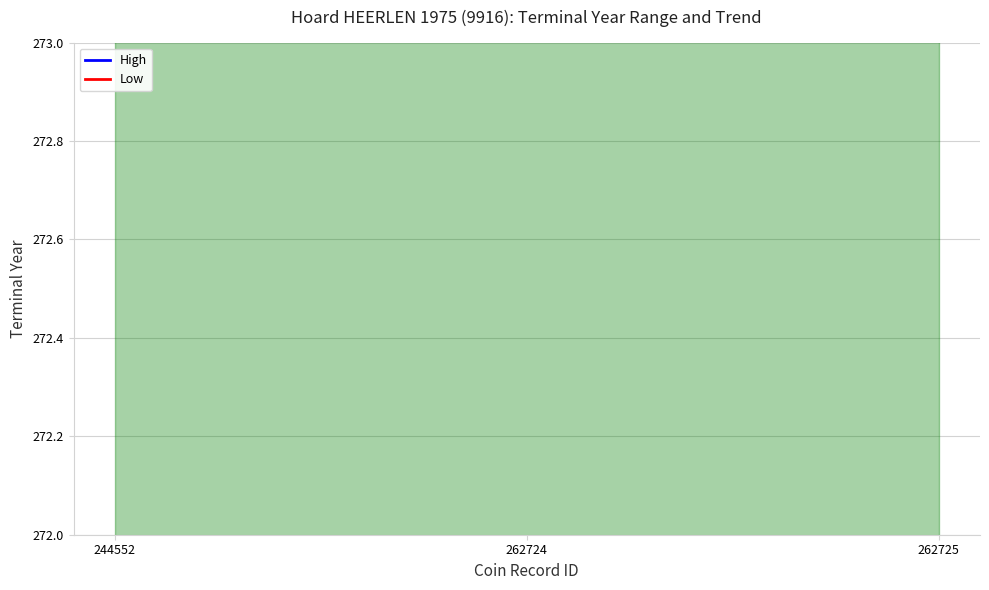

At which label does Low reach its peak?

244552